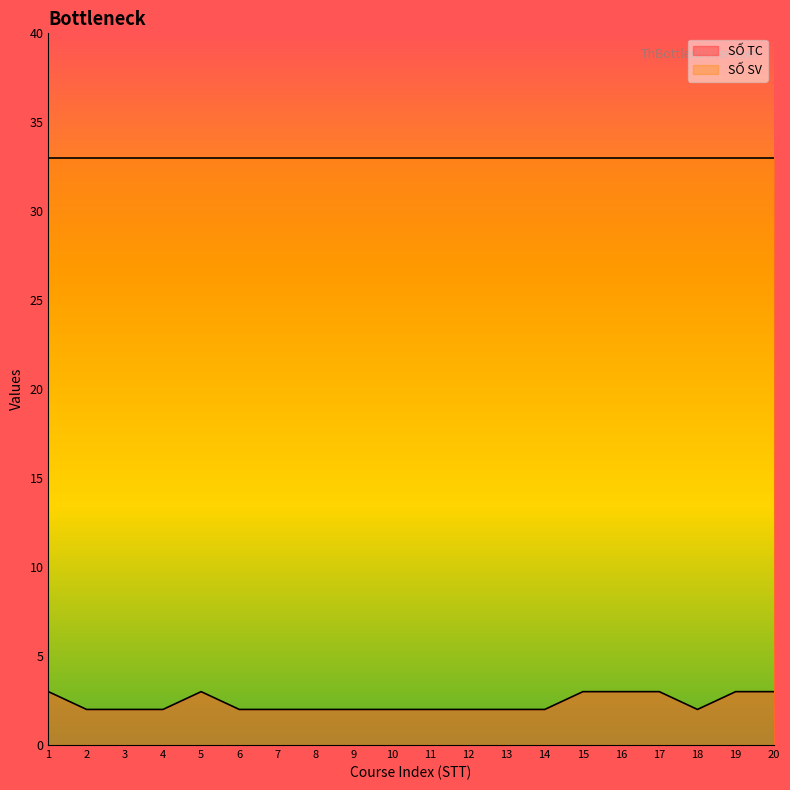

What is the difference between the second highest and minimum values?

1